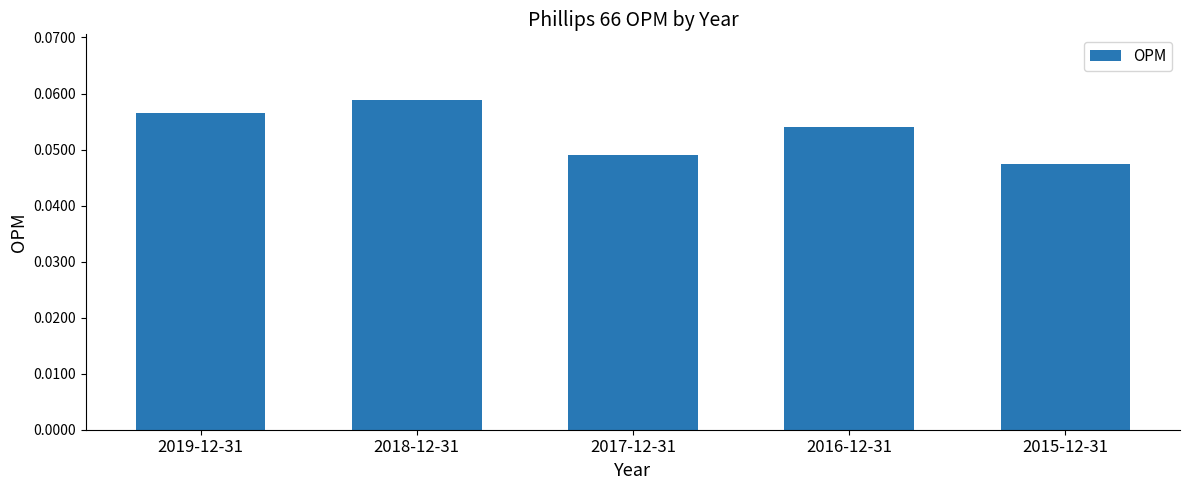

How many values are between 0 and 1?

5